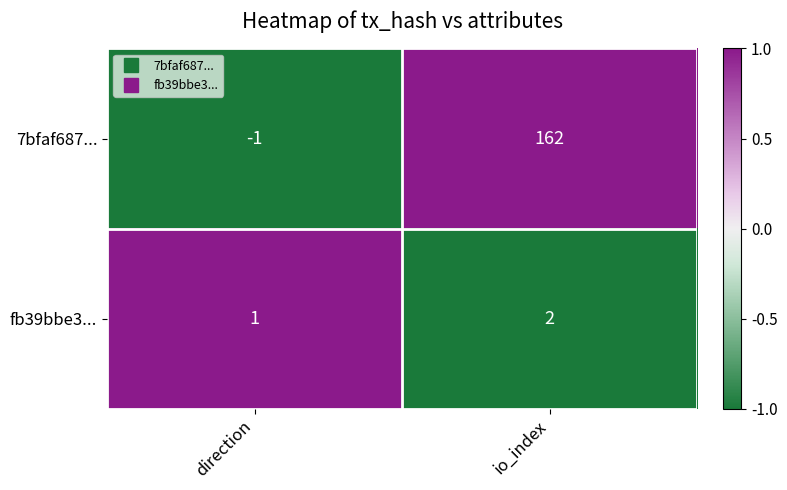

At io_index, list the series in order from smallest to largest.

fb39bbe3..., 7bfaf687...